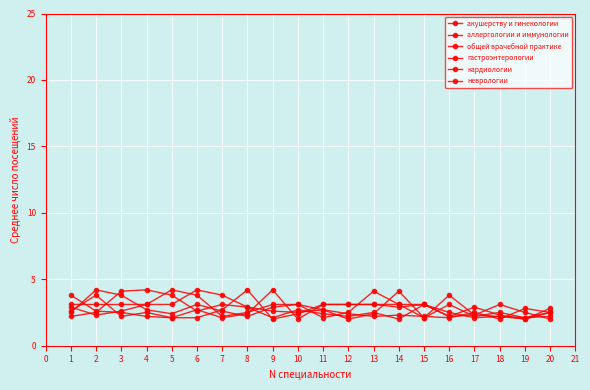

At which label is аллергологии и иммунологии closest to 3?

11